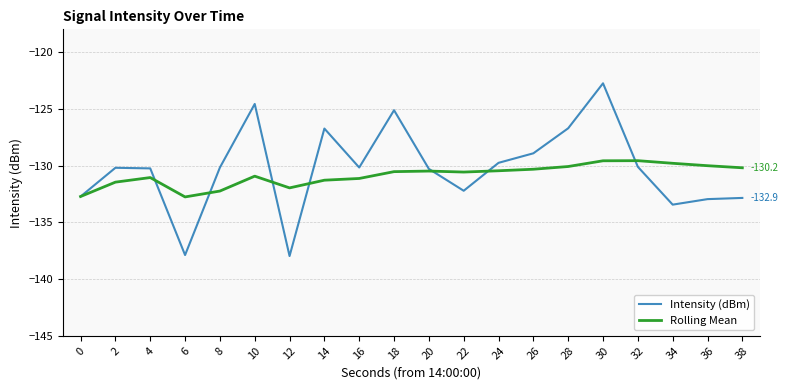

Is it true that Rolling Mean equals -132.0 at 12?

True